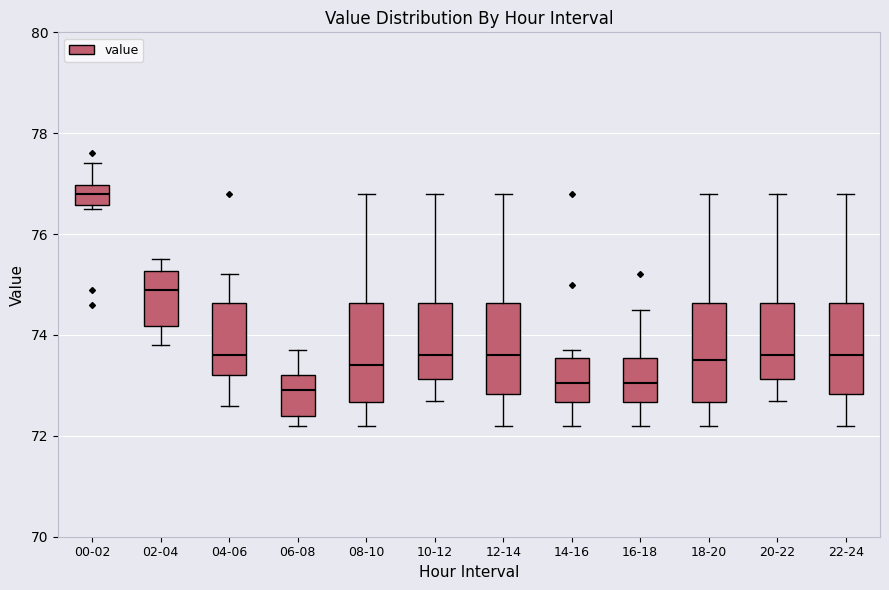

Reading left to right, transcribe this box plot: for each box, give where its median line is, the range the box spans, and where its two whiskers end, as read against the y-axis. The values are not printed on the chart, so give them approximately, as read against the axis.

00-02: median 76.8, box 76.6 to 77.0, whiskers 76.6 (just below the box's lower edge) to 77.4
02-04: median 75.0, box 74.2 to 75.2, whiskers 73.8 to 75.6
04-06: median 73.6, box 73.2 to 74.6, whiskers 72.6 to 75.2
06-08: median 73.0, box 72.4 to 73.2, whiskers 72.2 to 73.8
08-10: median 73.4, box 72.6 to 74.6, whiskers 72.2 to 76.8
10-12: median 73.6, box 73.2 to 74.6, whiskers 72.8 to 76.8
12-14: median 73.6, box 72.8 to 74.6, whiskers 72.2 to 76.8
14-16: median 73.0, box 72.6 to 73.6, whiskers 72.2 to 73.8
16-18: median 73.0, box 72.6 to 73.6, whiskers 72.2 to 74.6
18-20: median 73.6, box 72.6 to 74.6, whiskers 72.2 to 76.8
20-22: median 73.6, box 73.2 to 74.6, whiskers 72.8 to 76.8
22-24: median 73.6, box 72.8 to 74.6, whiskers 72.2 to 76.8